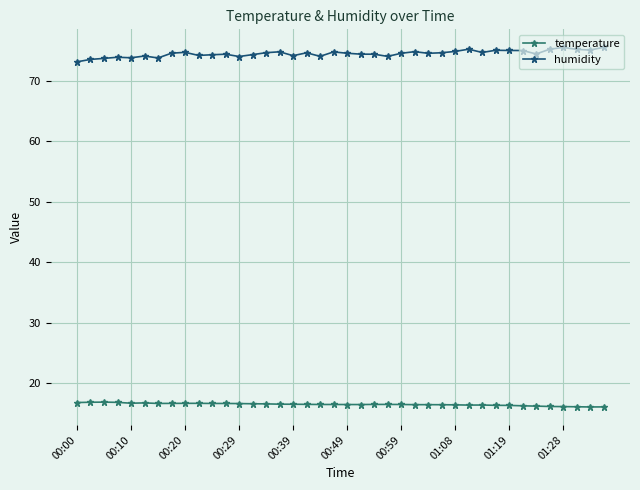

Count the number of categories in the chart.

40